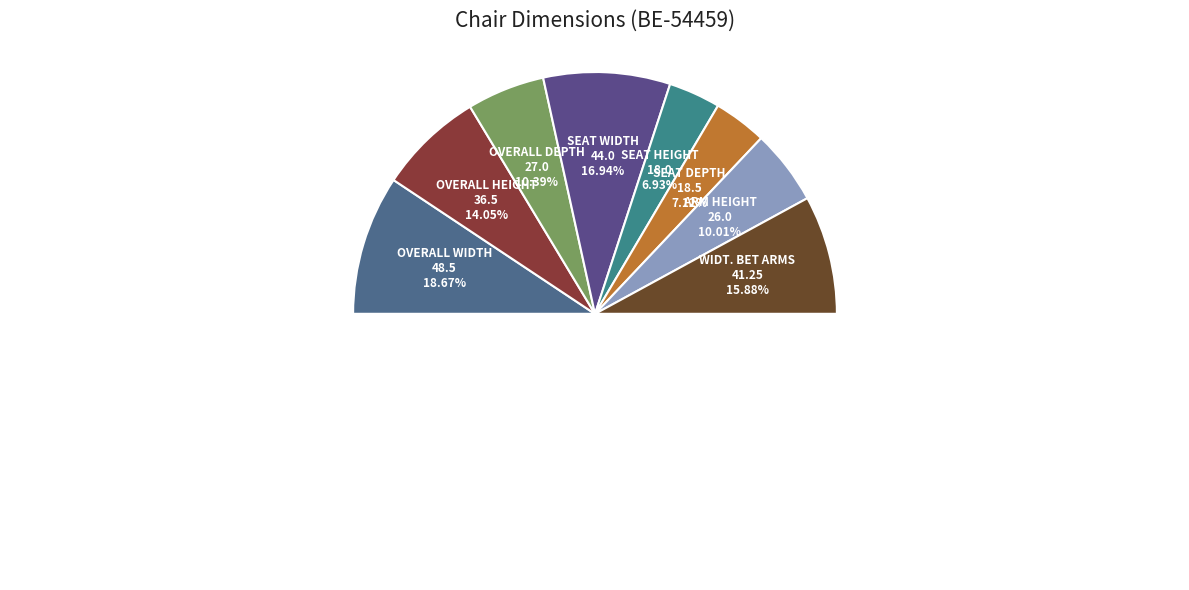

Between OVERALL WIDTH and SEAT DEPTH, which is larger?

OVERALL WIDTH